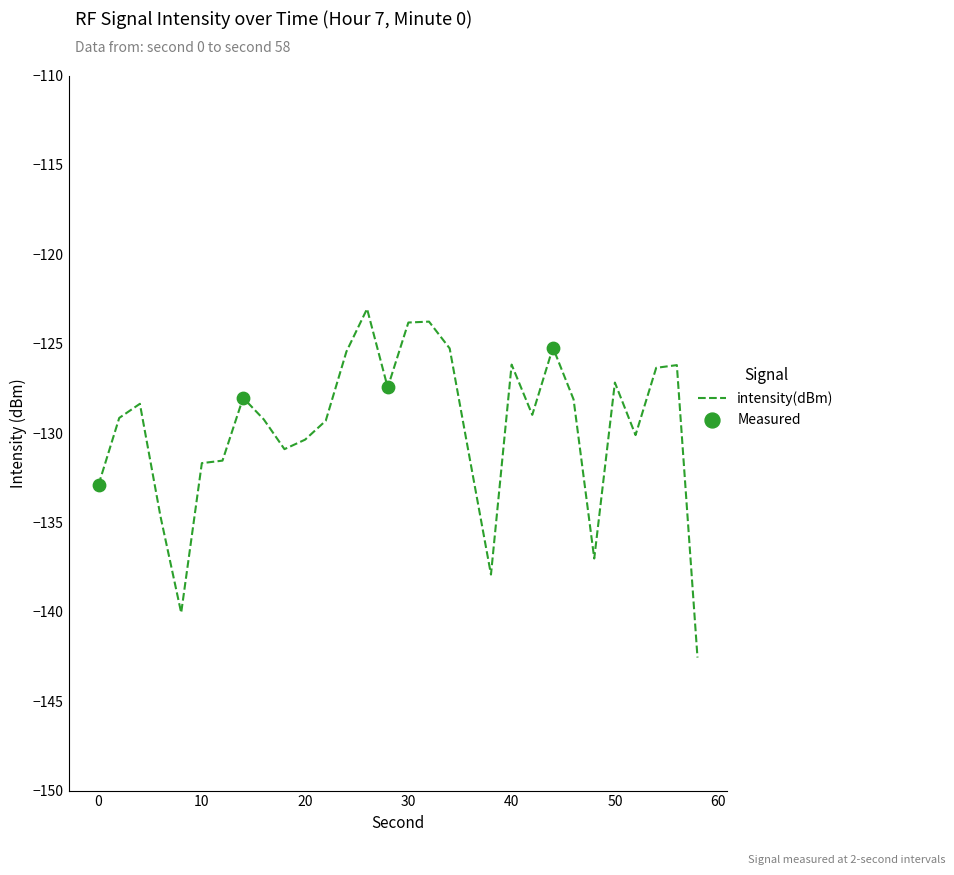

What is the smallest value displayed?

-142.6